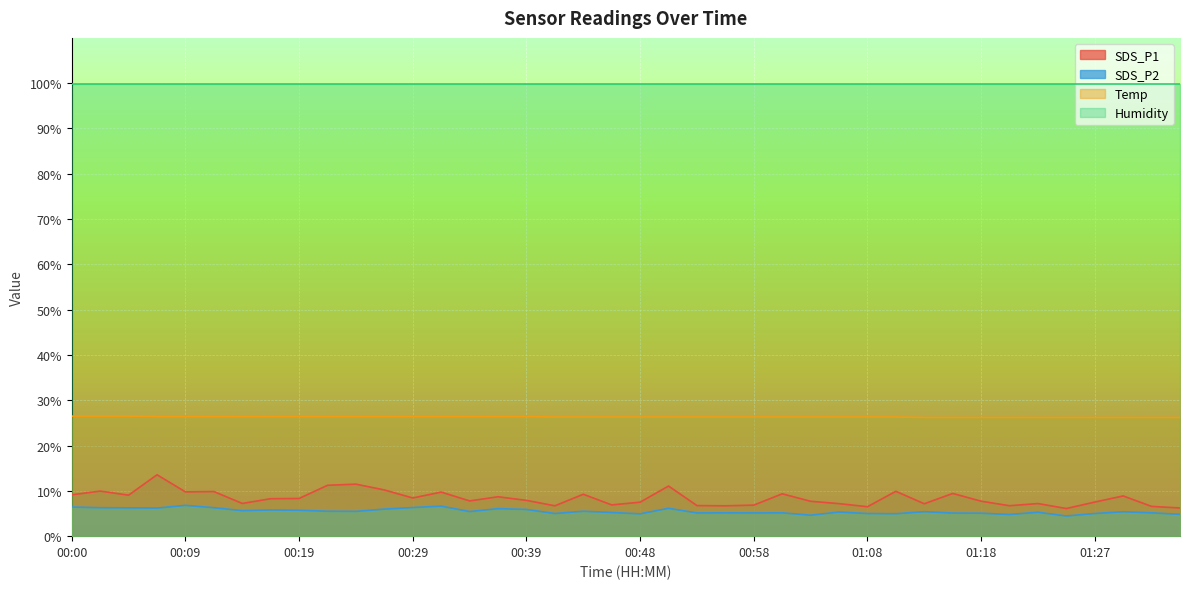

Does the chart display data point markers on the line(s)?

No